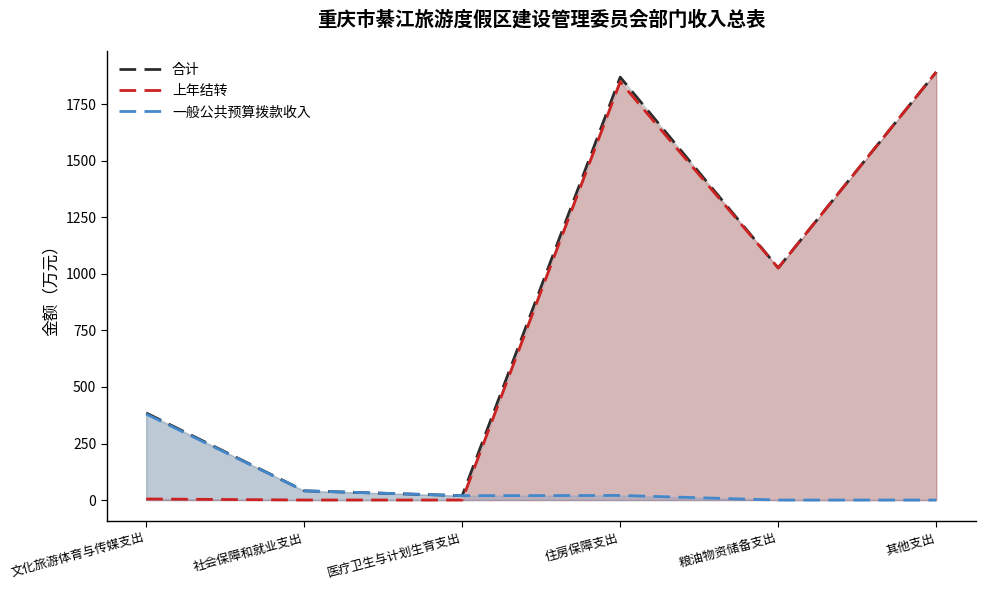

Is the value of 上年结转 at 其他支出 greater than the value of 合计 at 住房保障支出?

Yes